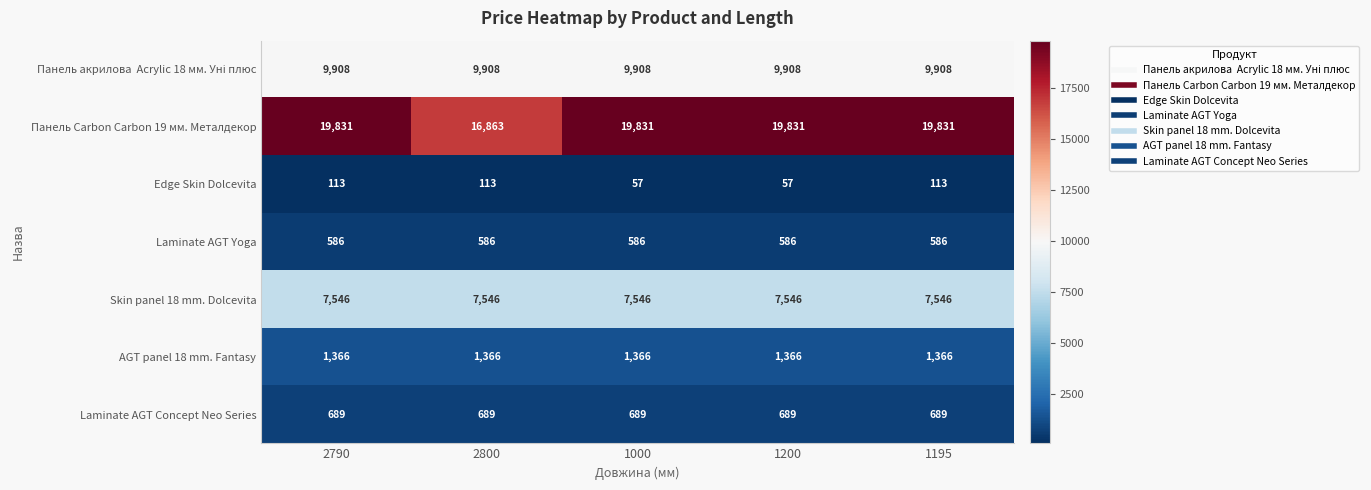

What is the sum of the Laminate AGT Concept Neo Series values at 2790 and 1195?

1378